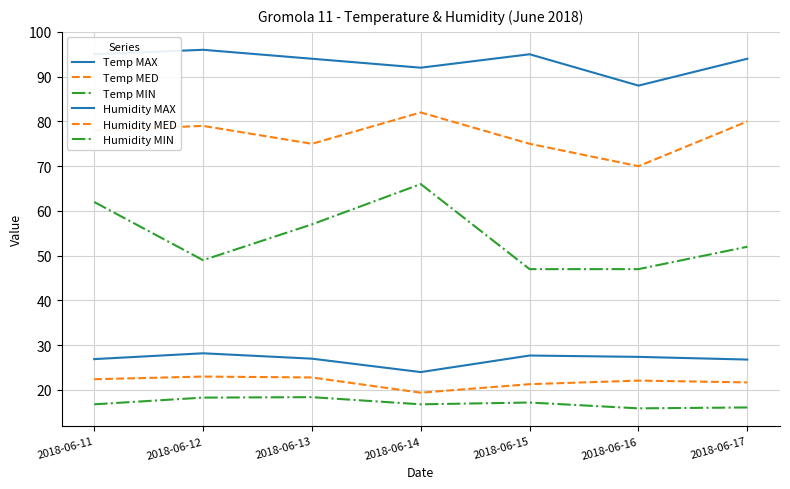

How many series are shown in this chart?

6